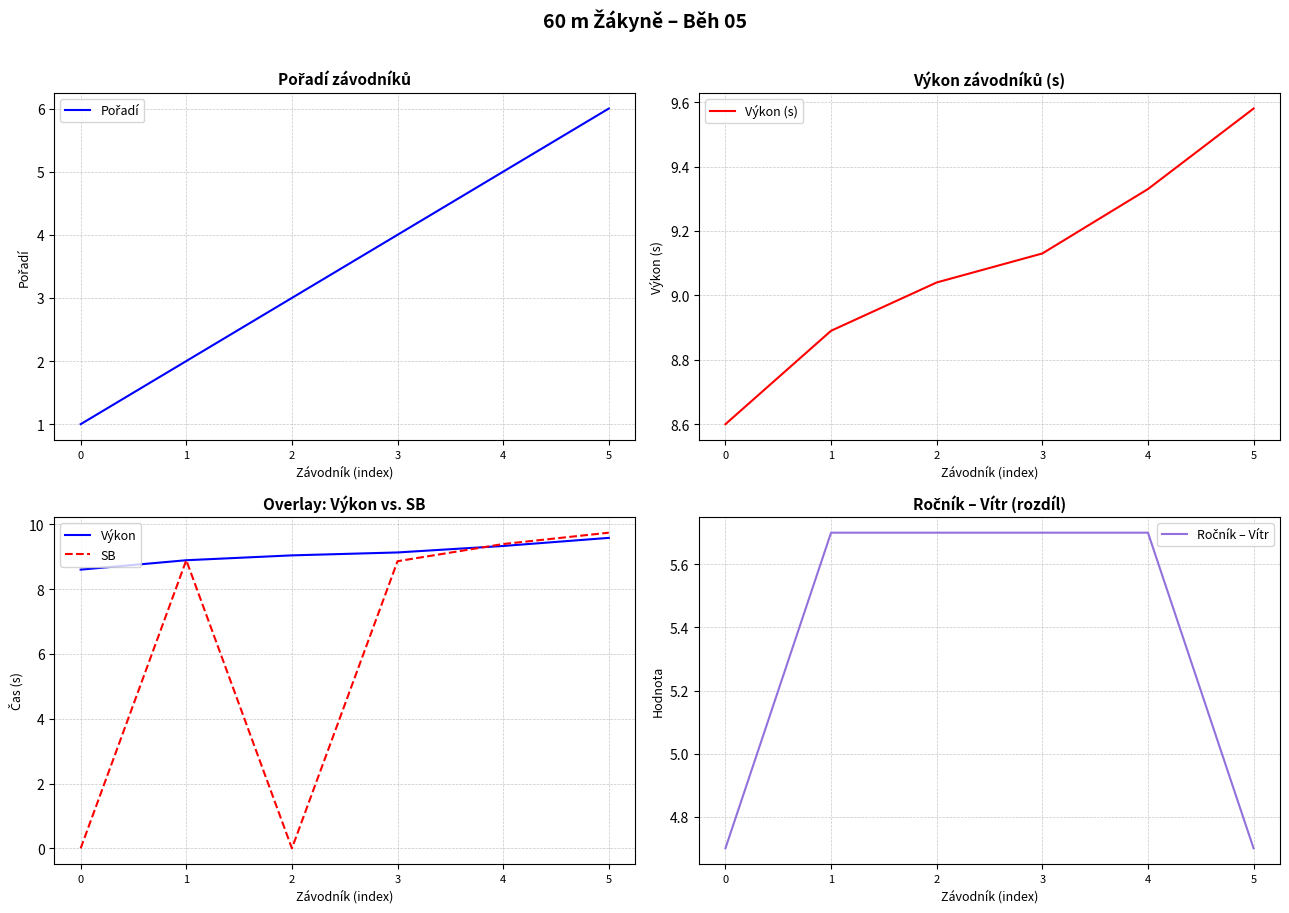

How many times do SB and Výkon cross each other?

1